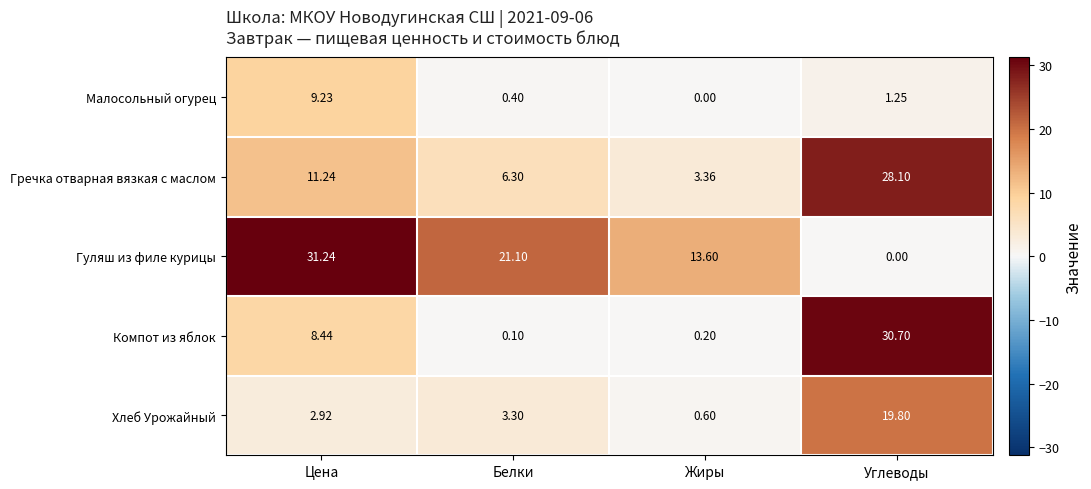

How many series are shown in this chart?

5